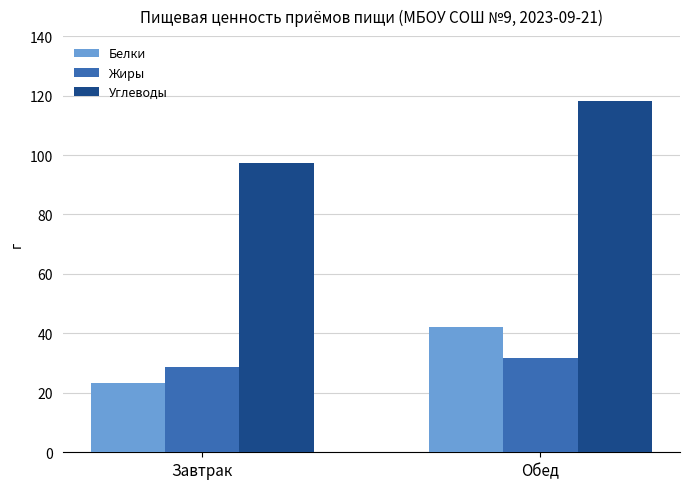

At how many categories does at least one series exceed 59?

2